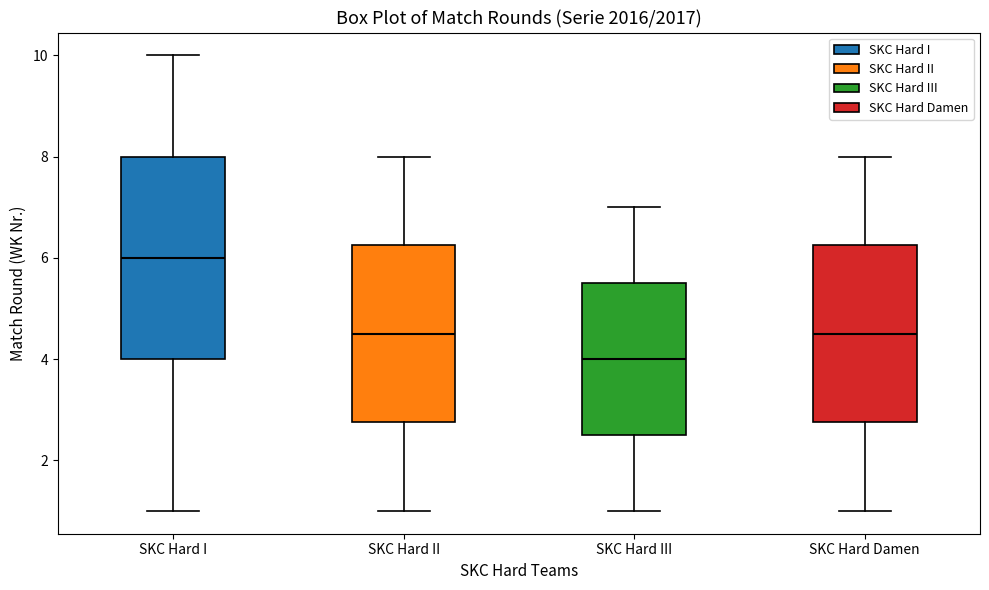

Where does the median line of the box for SKC Hard Damen sit on the y-axis? The values are not printed on the chart, so give them approximately, as read against the axis.

4.6